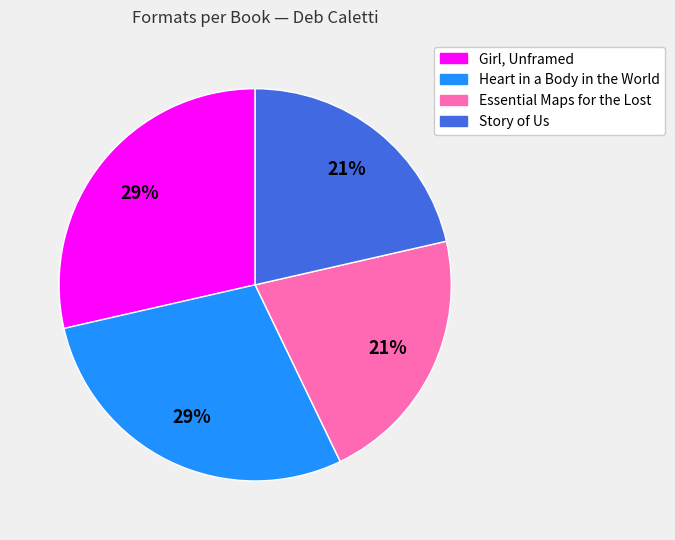

Is Story of Us the majority of the pie?

No